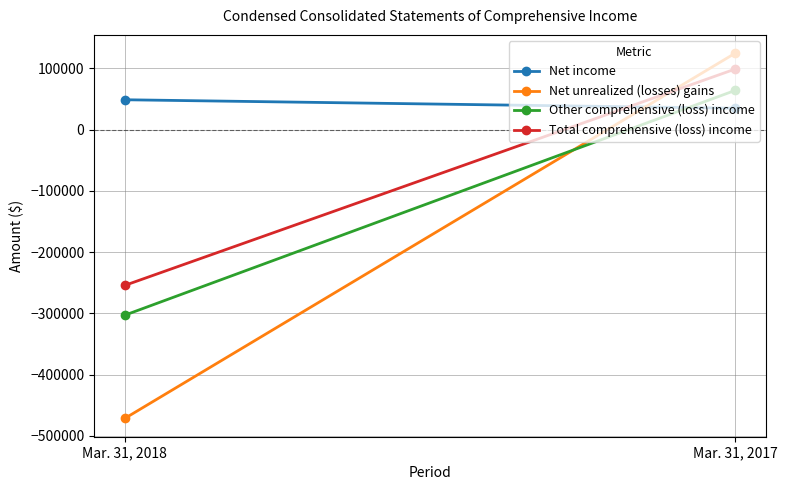

Which series has the largest range (max minus min)?

Net unrealized (losses) gains